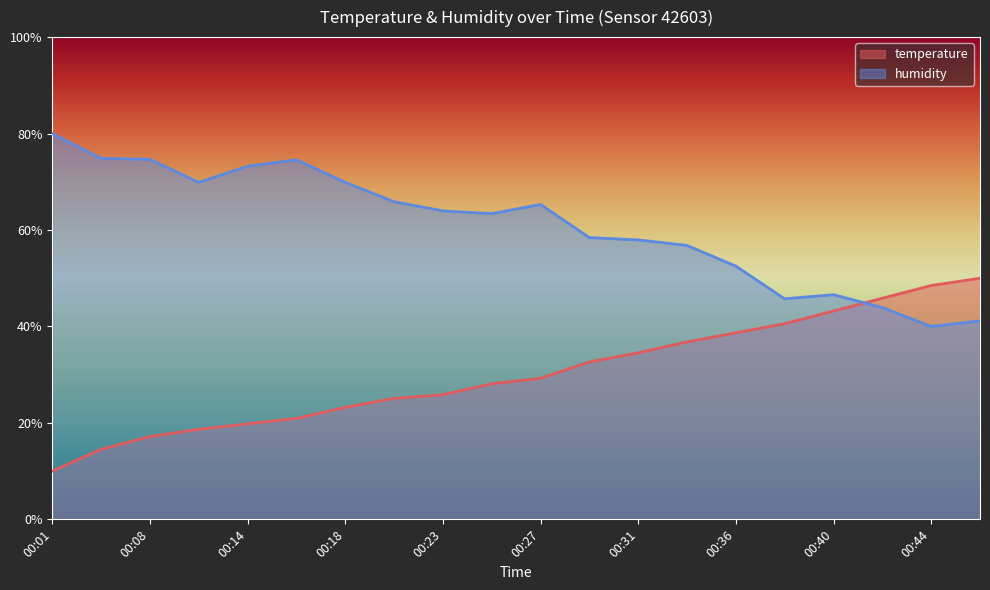

How many interior local peaks does the humidity series have?

3